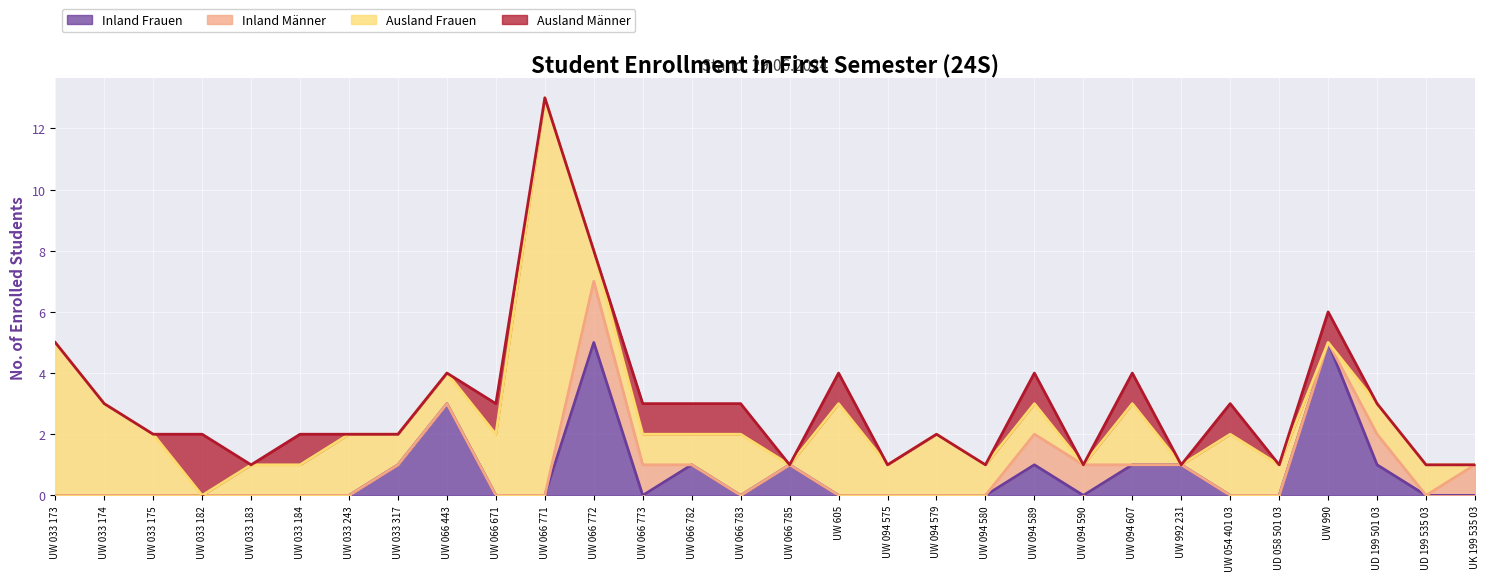

Rank the series at UW 054 401 03 from lowest to highest value.

Inland Frauen, Inland Männer, Ausland Männer, Ausland Frauen